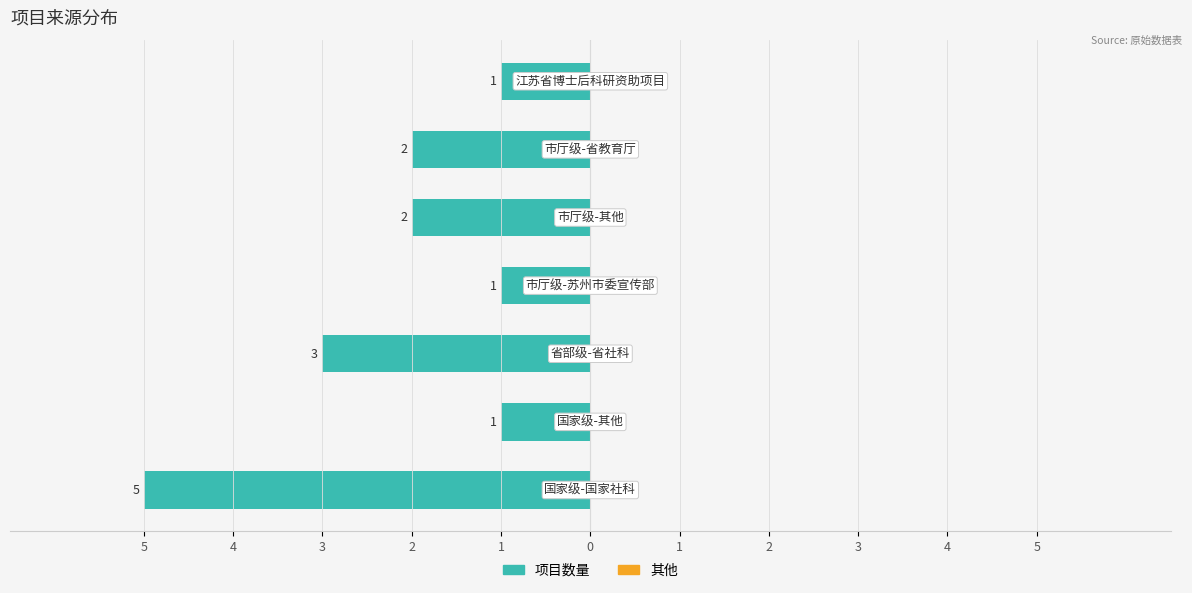

Are the bars horizontal?

Yes